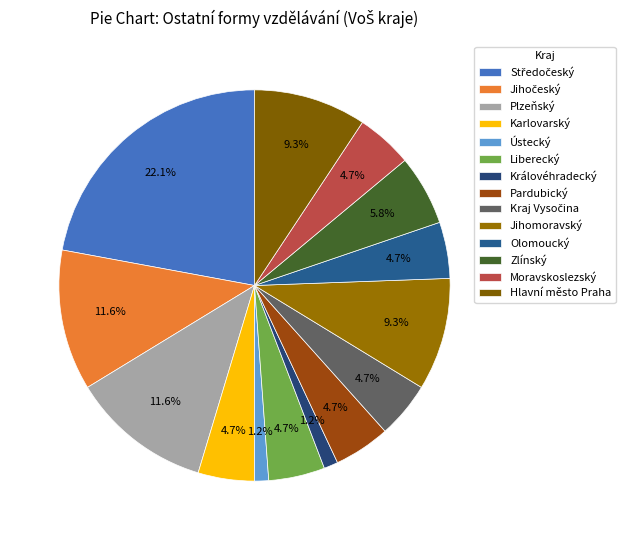

To the nearest percent, what portion does Plzeňský represent?

12%